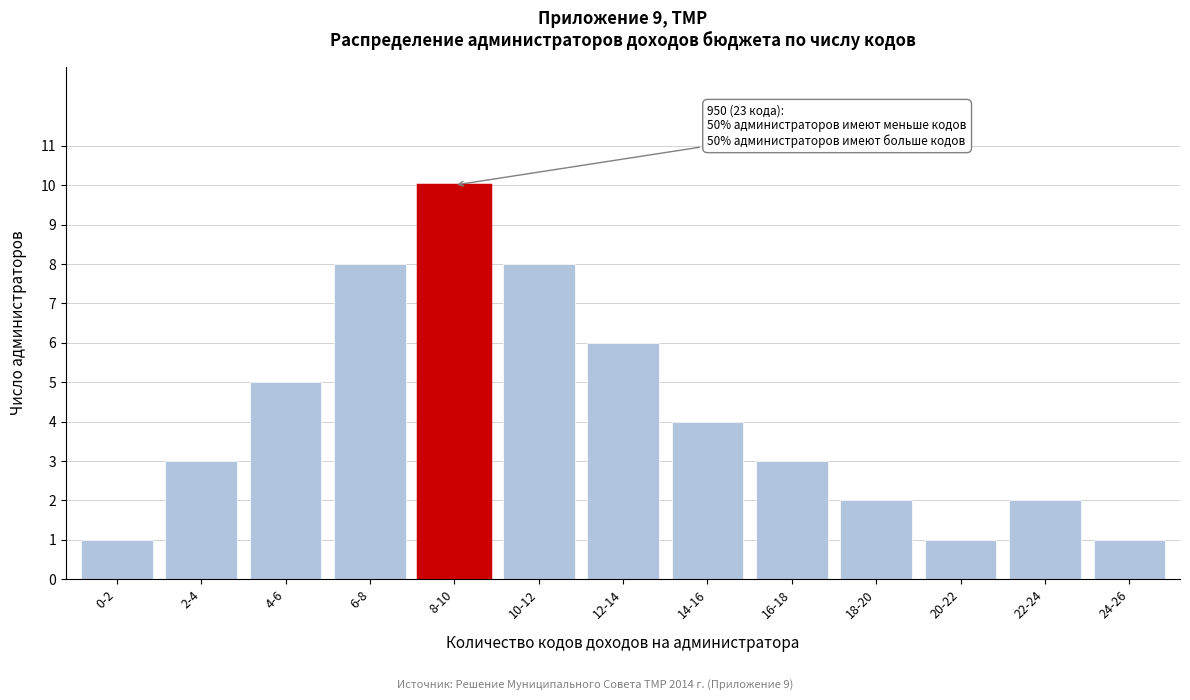

Reading left to right, transcribe all the data shown in this chart.

0-2=1	2-4=3	4-6=5	6-8=8	8-10=10	10-12=8	12-14=6	14-16=4	16-18=3	18-20=2	20-22=1	22-24=2	24-26=1